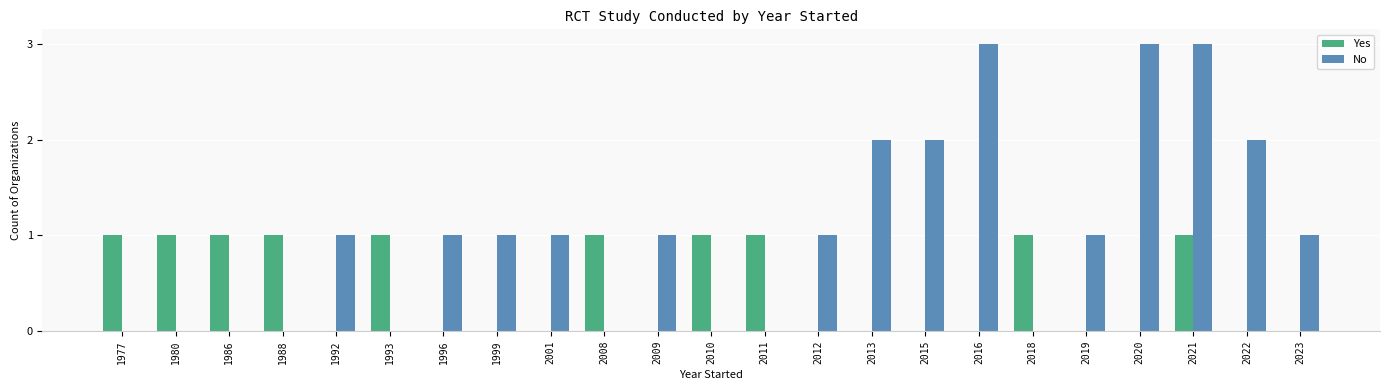

How many data points does each series have?

23